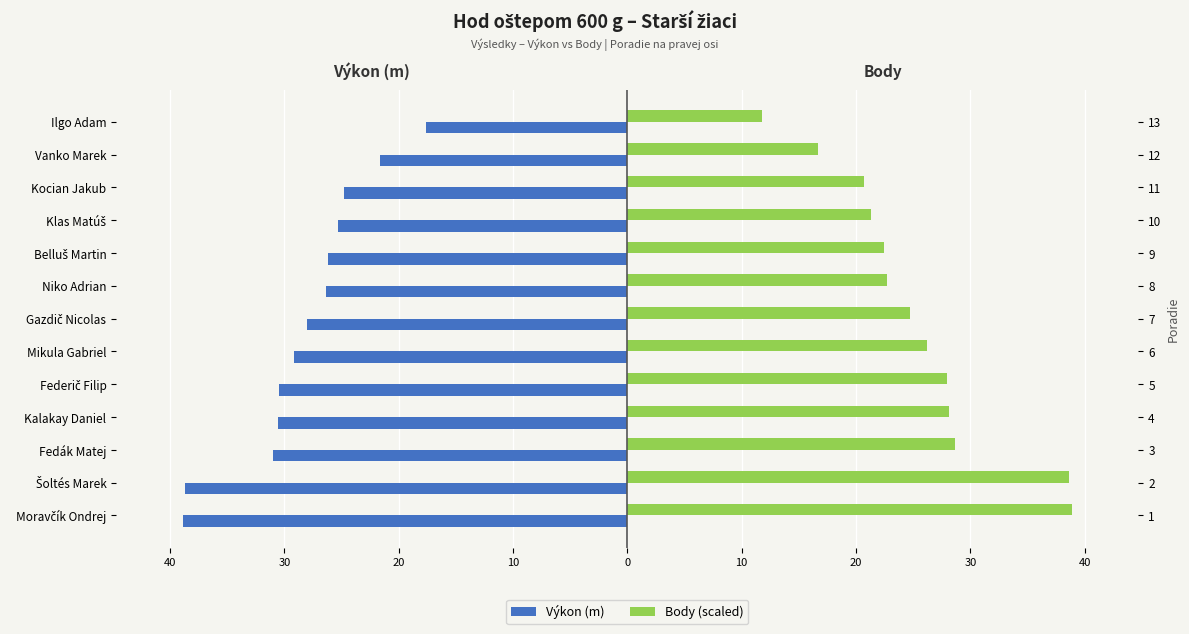

What value does the Výkon (m) series have at Fedák Matej?

-31.0